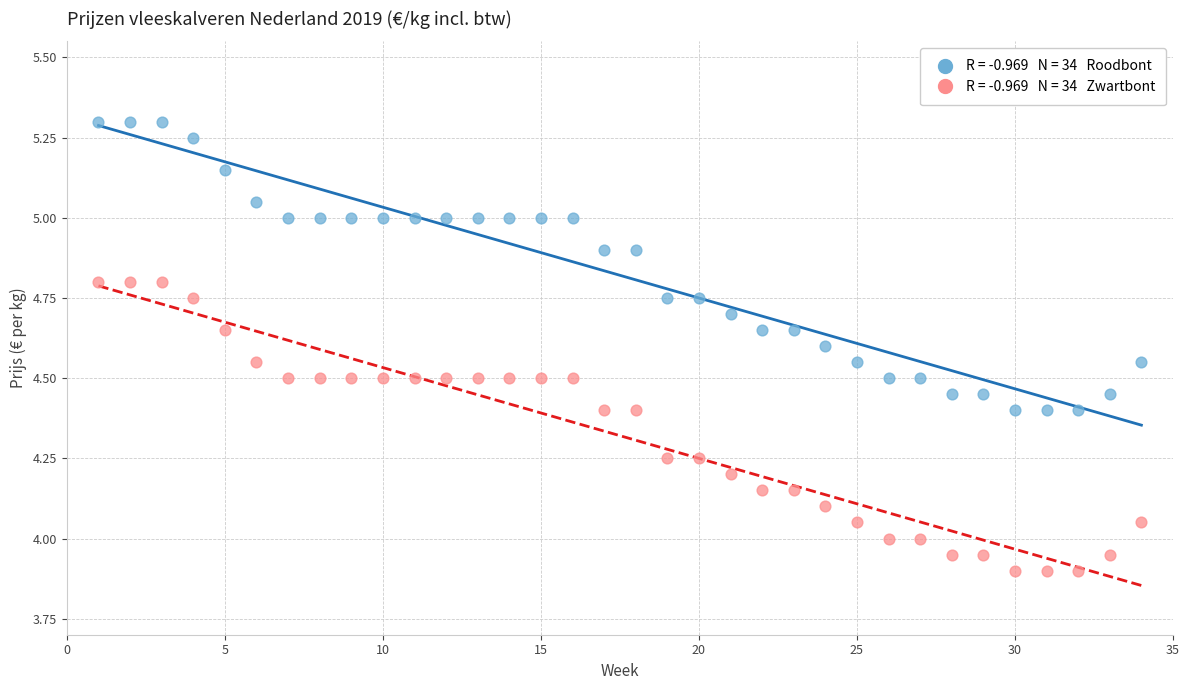

Across all data points, what is the range of X values (max minus min)?

33.0